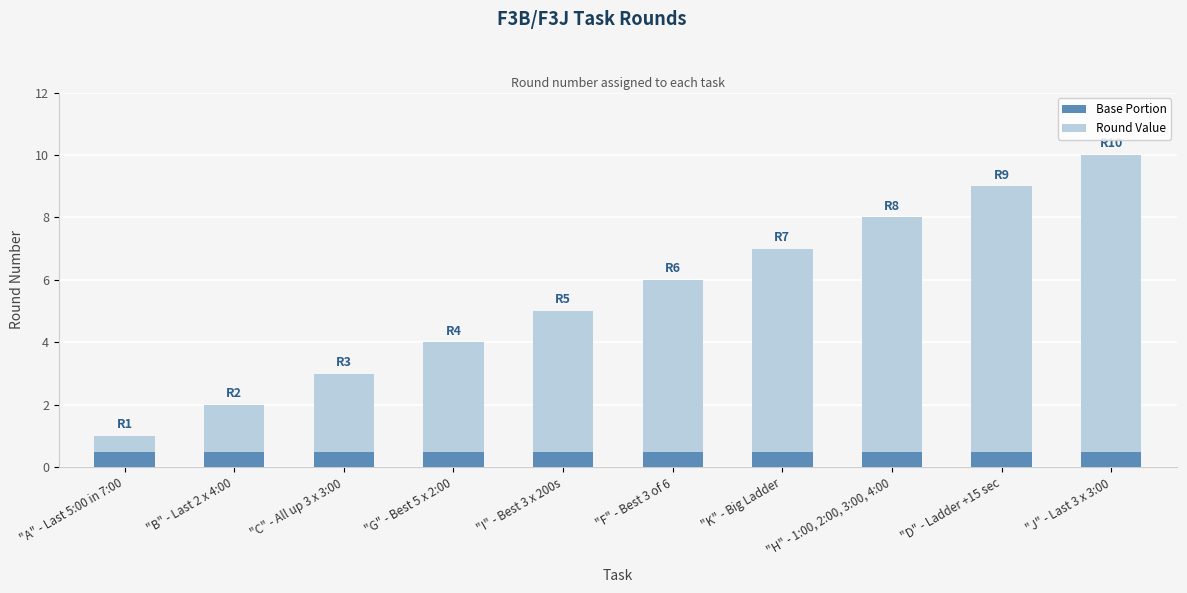

At which category is the sum across all series the highest?

"J" - Last 3 x 3:00